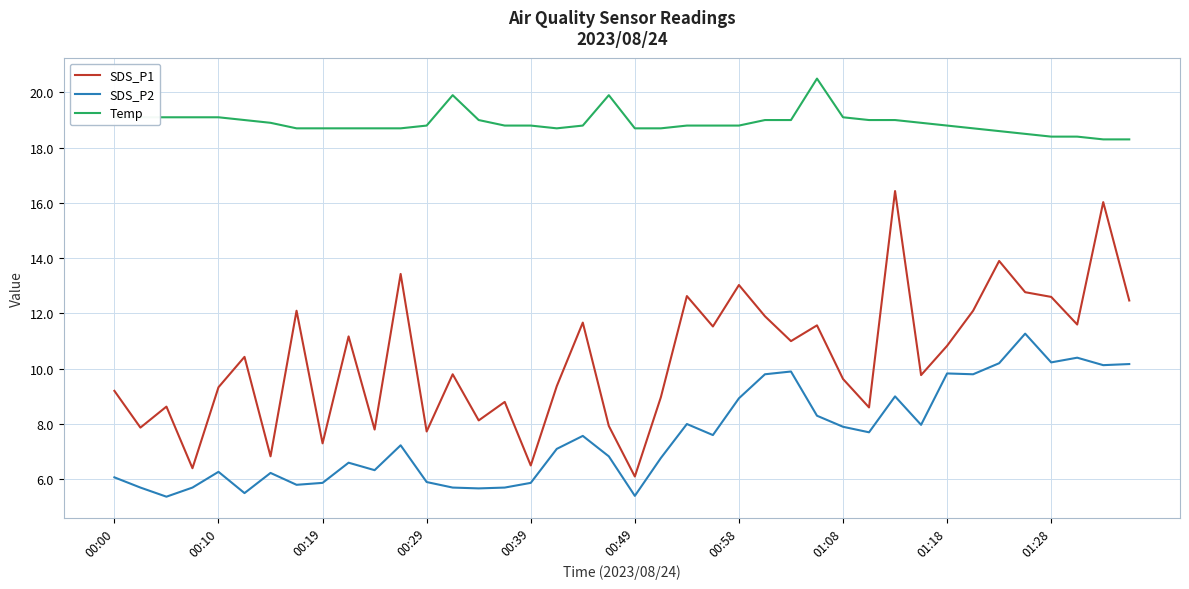

Rank the series by their maximum value, from highest to lowest.

Temp, SDS_P1, SDS_P2